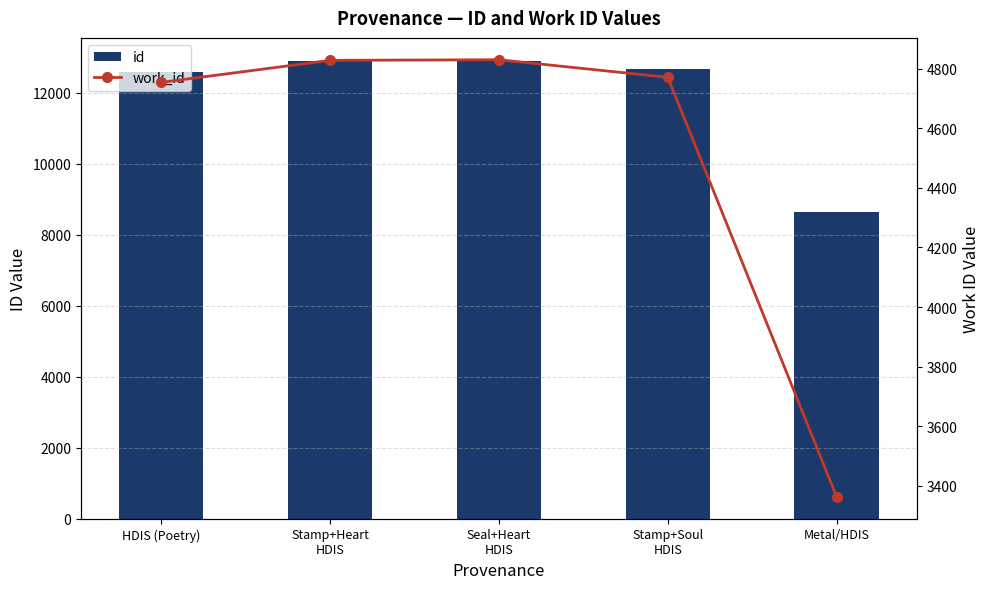

Where does the id series first go above 12675?

Stamp+Heart
HDIS